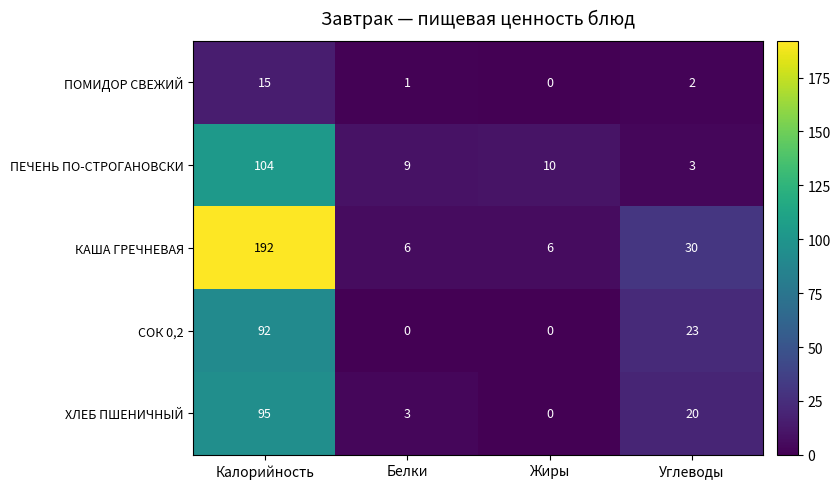

Count the number of data series in this chart.

5